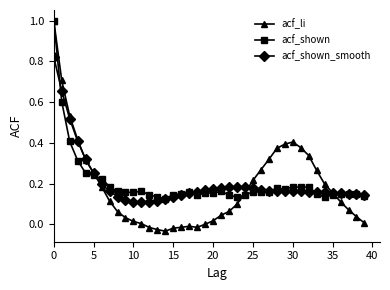

At how many categories does at least one series exceed 0?

40